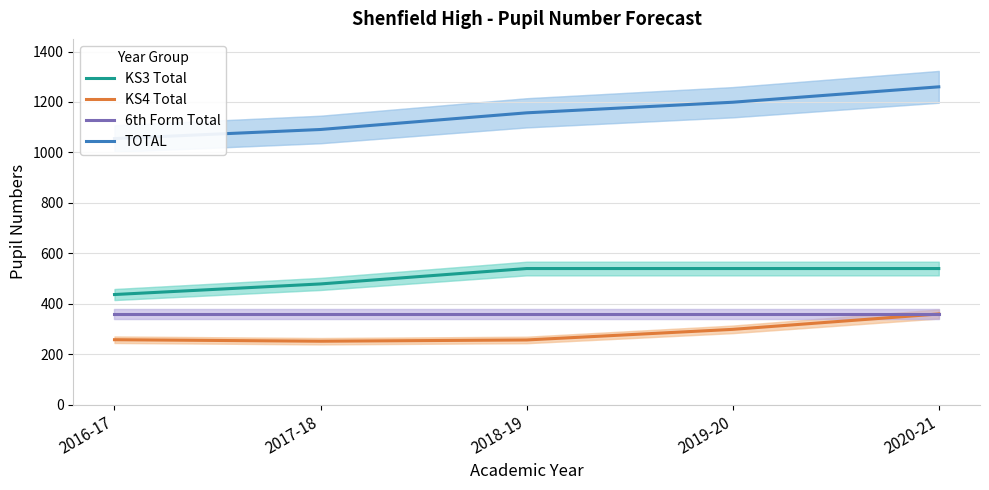

What is the minimum value shown in the chart?

252